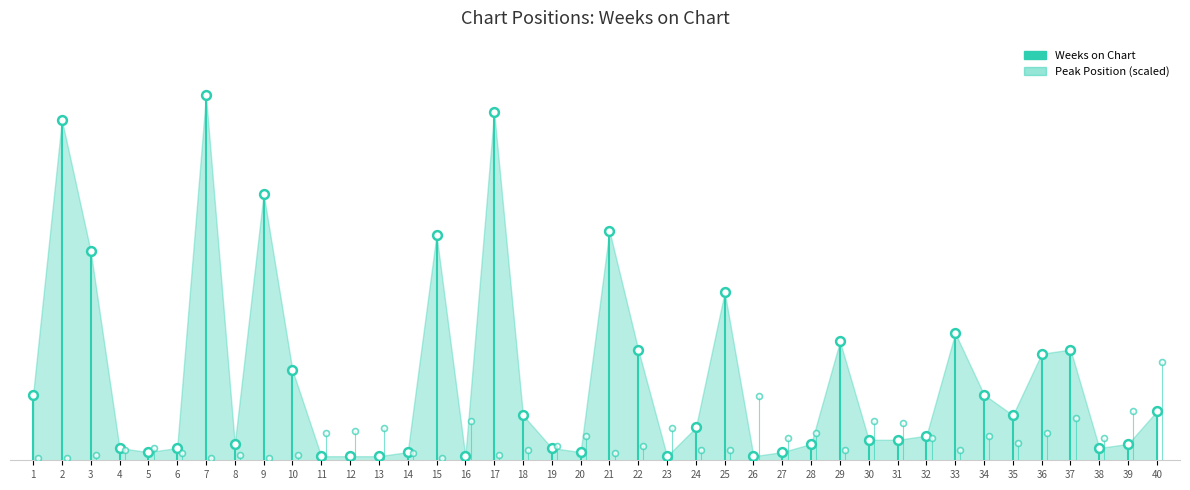

What is the total value across all series at 23?

8.8